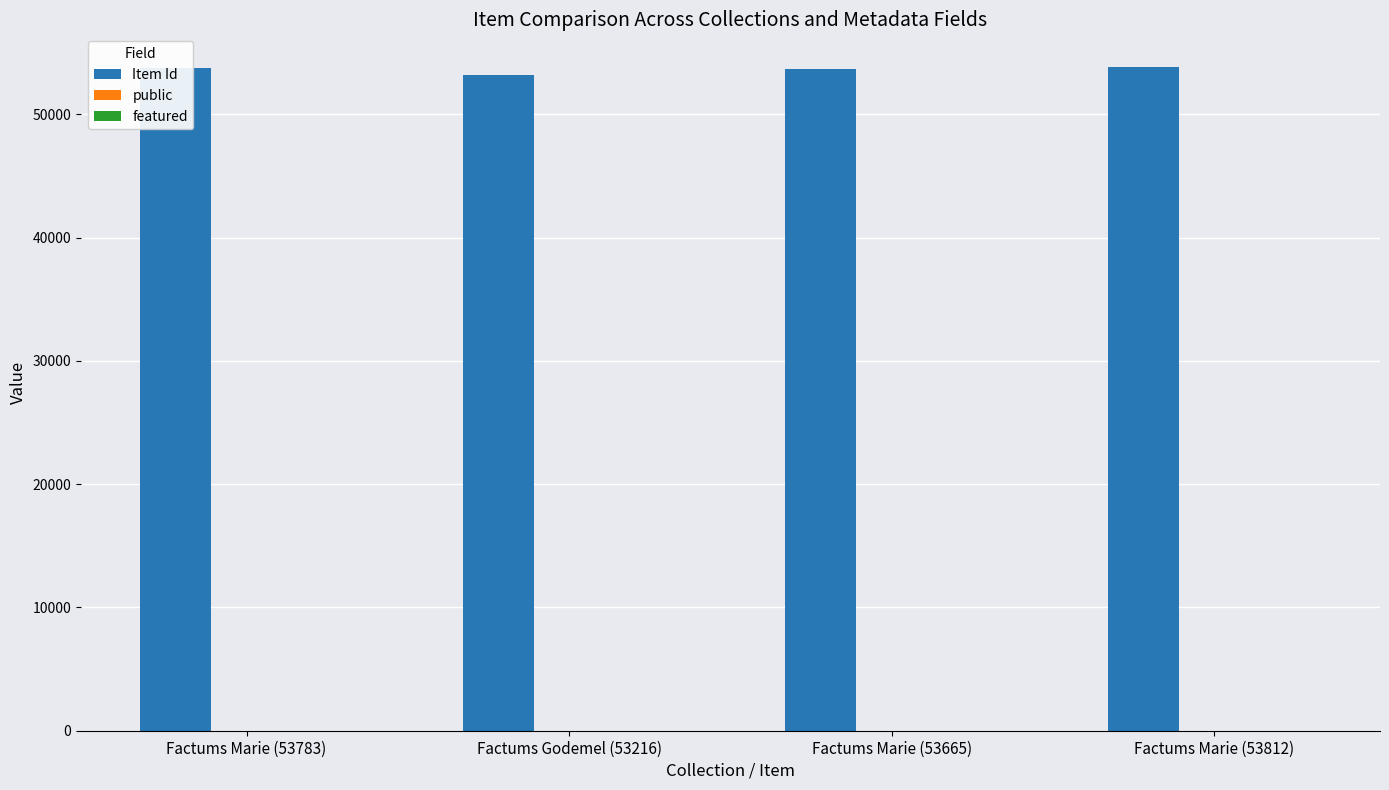

Which series has the largest total across all categories?

Item Id